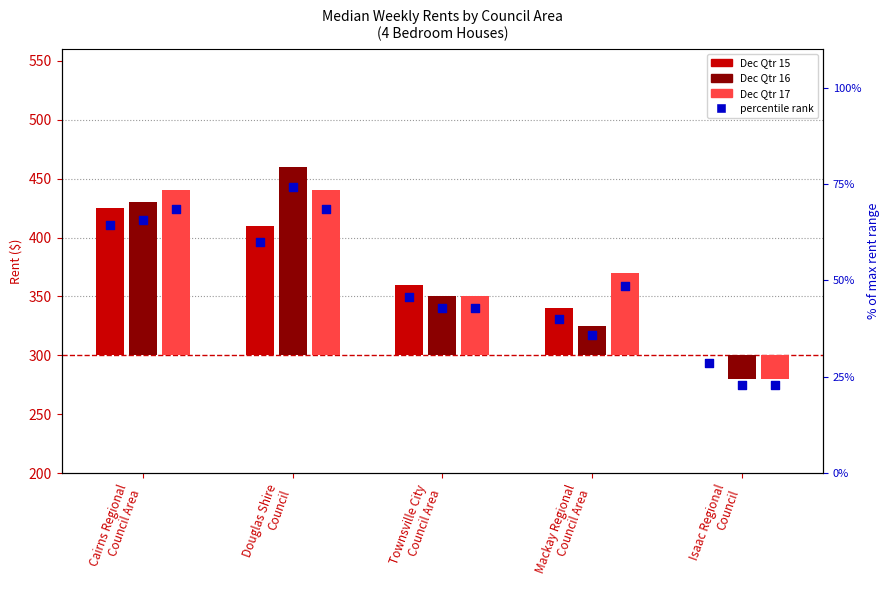

Which series has the widest spread of Y values?

Dec Qtr 16